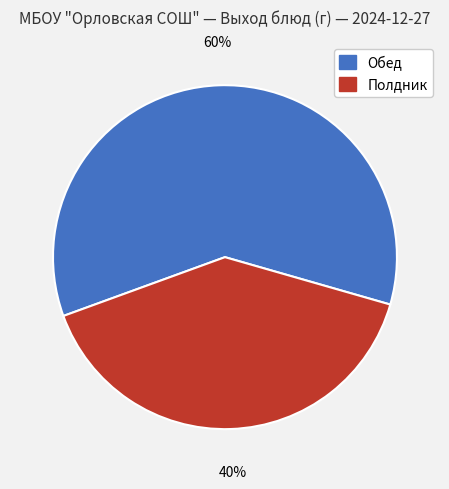

Is the sum of Полдник and Обед greater than half?

Yes